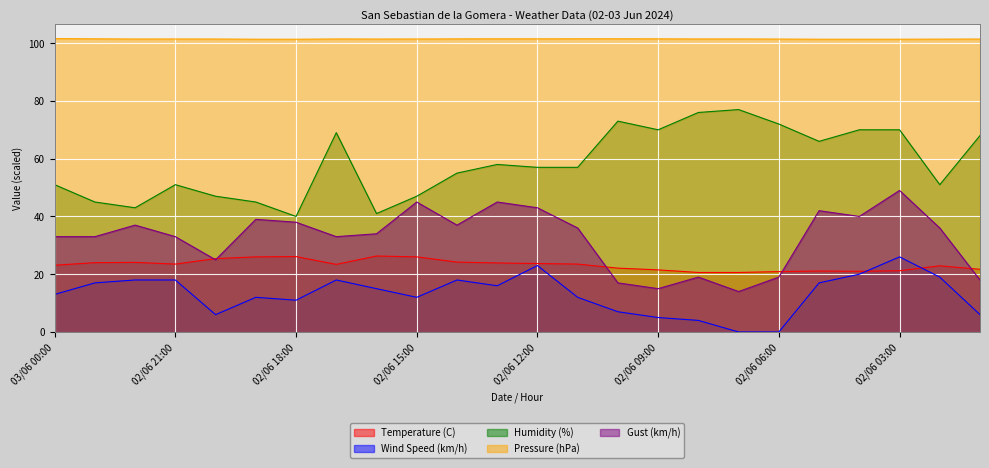

Which has a higher value, 02/06 05:00 or 02/06 19:00?

02/06 19:00